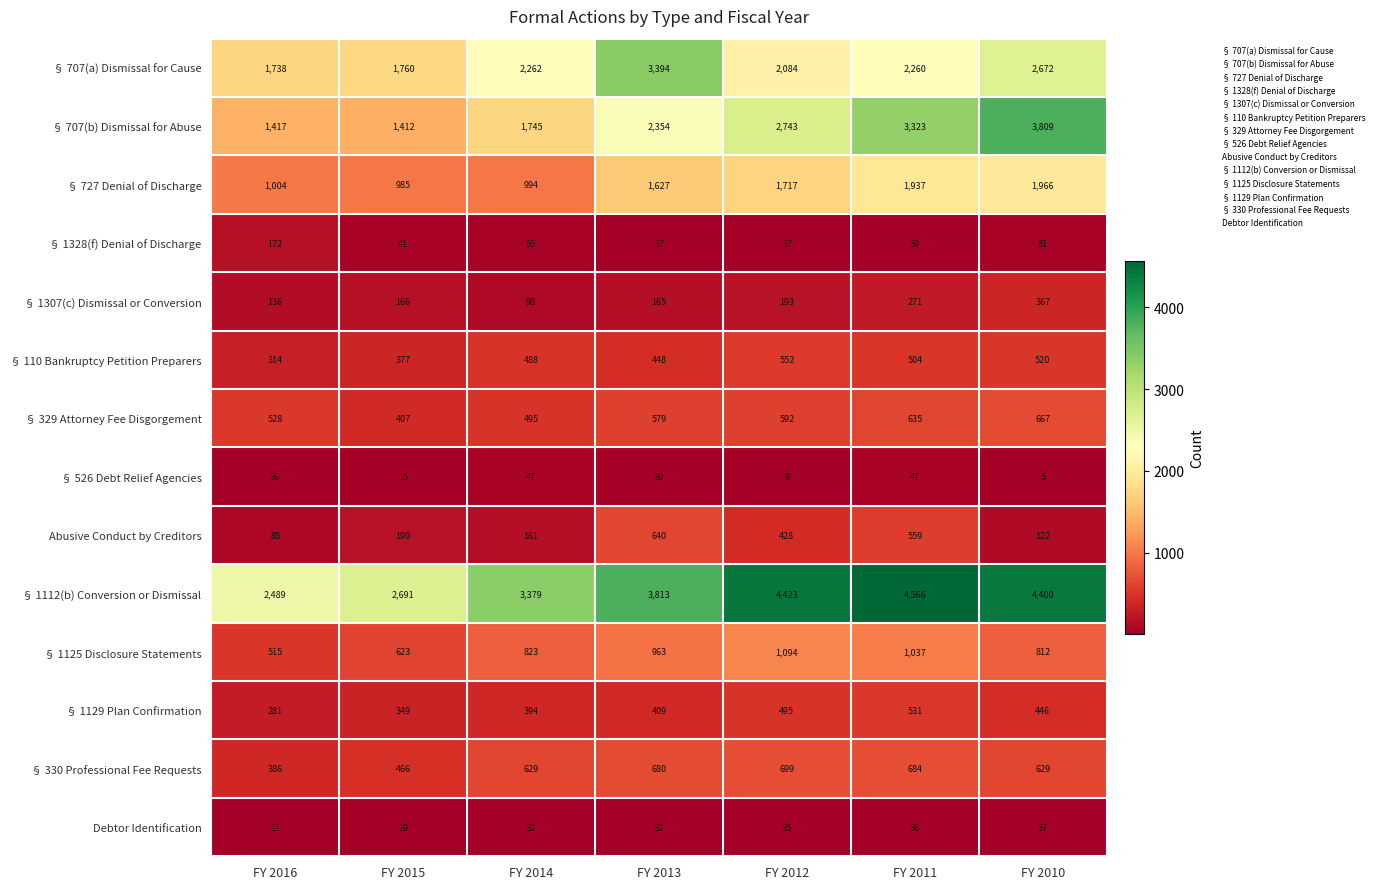

At how many categories does at least one series exceed 3907?

3